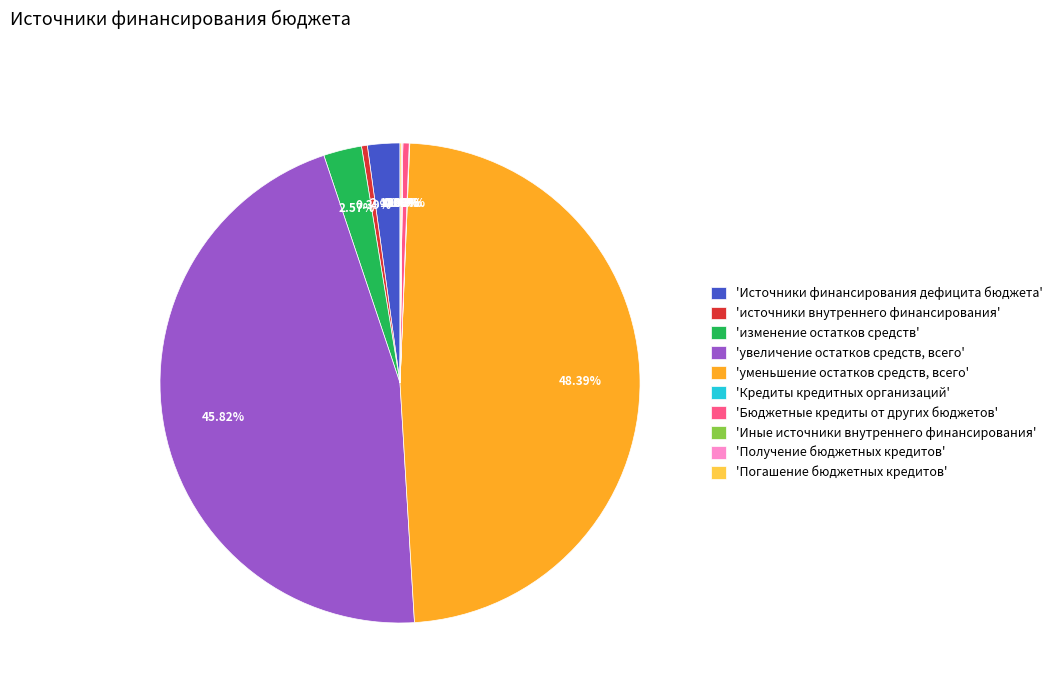

Which category has the biggest portion of the pie?

'уменьшение остатков средств, всего'